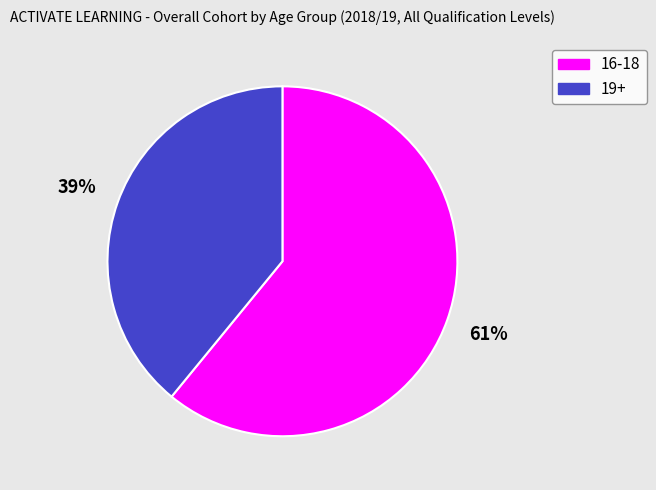

What is the smallest slice in the pie chart?

19+